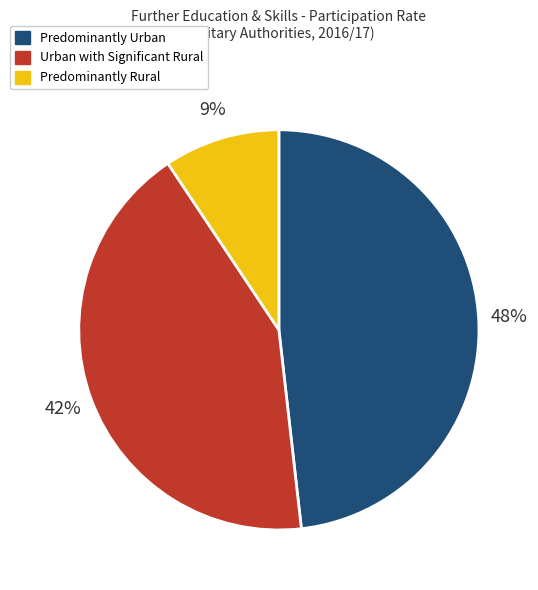

To the nearest percent, what is the average slice percentage?

33%